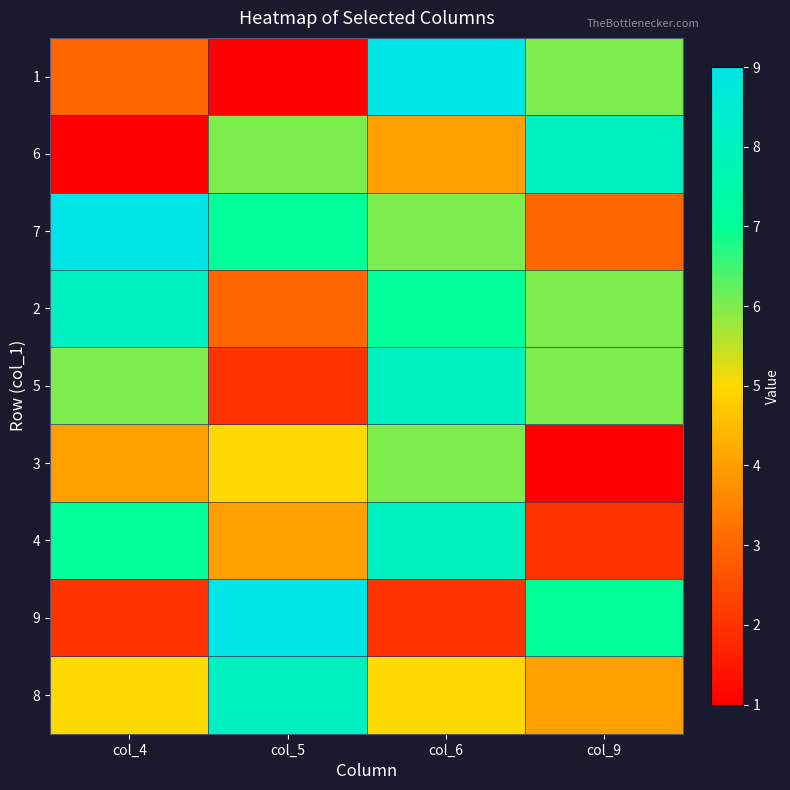

How many distinct data groups are displayed?

9